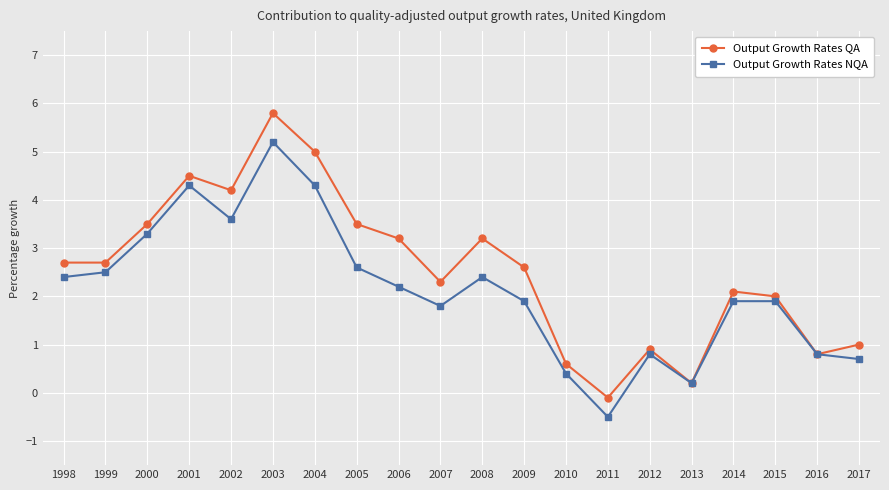

What is the minimum value for Output Growth Rates NQA?

-0.5